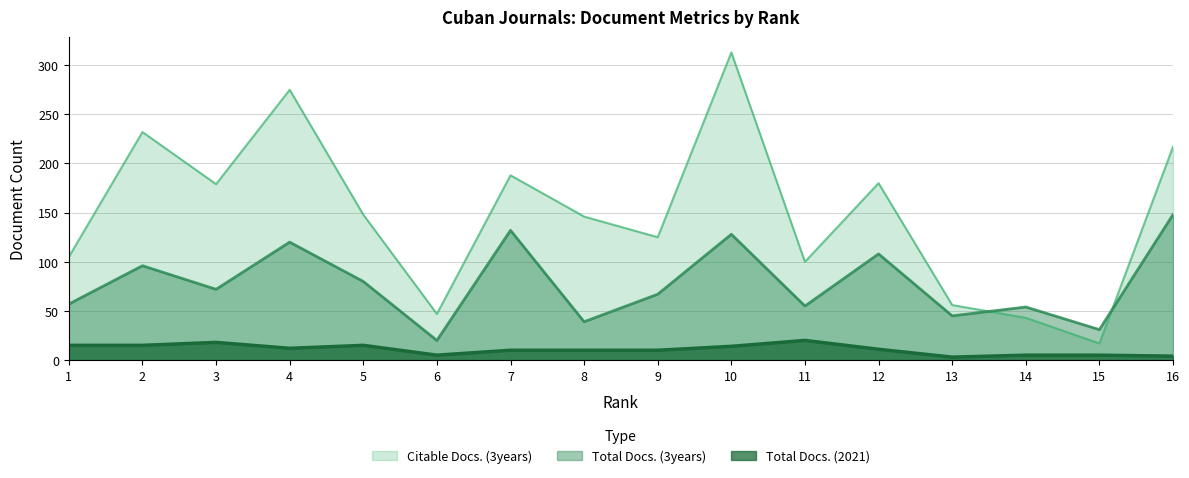

The value of Total Docs. (2021) at 7 is 10. True or false?

True